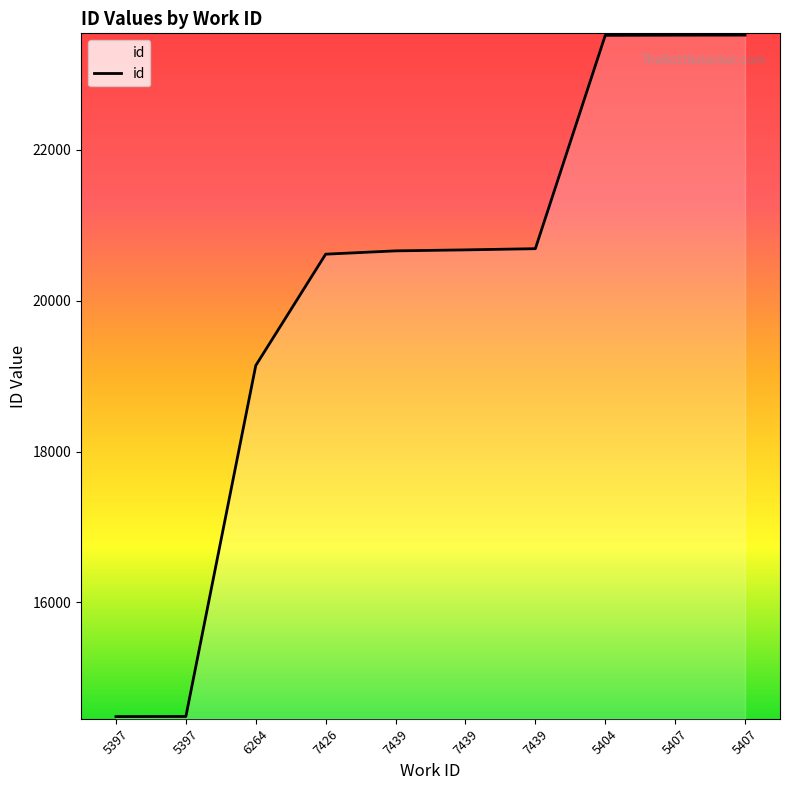

Reading left to right, what are all the values shown in this chart?

14487	14488	19140	20616	20660	20673	20689	23517	23519	23520